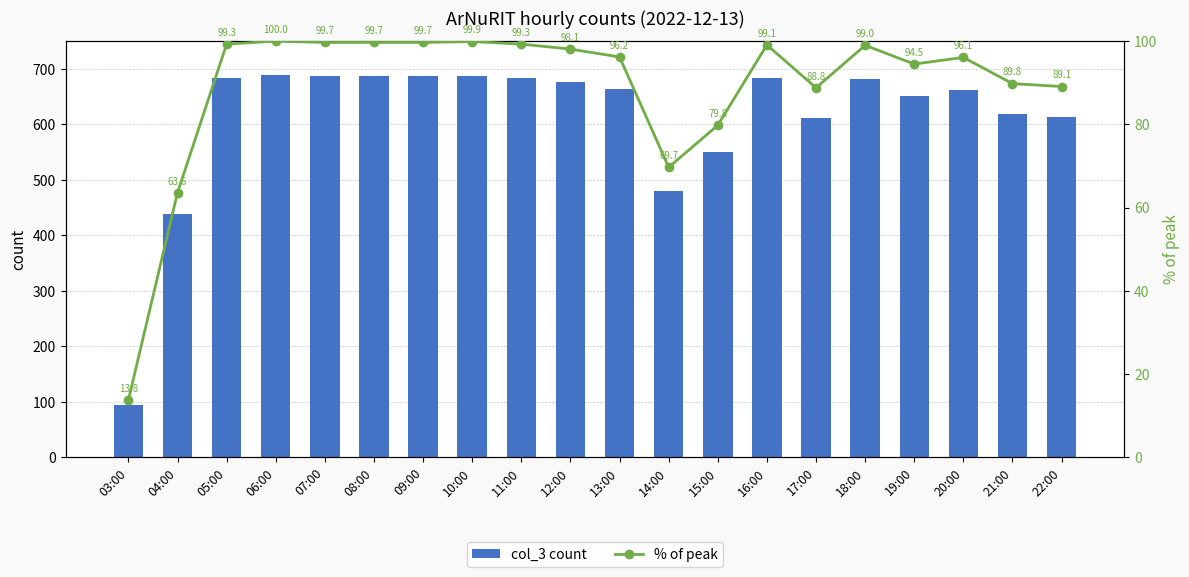

Reading right to left, transcribe all the data shown in this chart.

col_3 count: 614.0	619.0	662.0	651.0	682.0	612.0	683.0	550.0	480.0	663.0	676.0	684.0	688.0	687.0	687.0	687.0	689.0	684.0	438.0	95.0
% of peak: 89.1	89.8	96.1	94.5	99.0	88.8	99.1	79.8	69.7	96.2	98.1	99.3	99.9	99.7	99.7	99.7	100.0	99.3	63.6	13.8